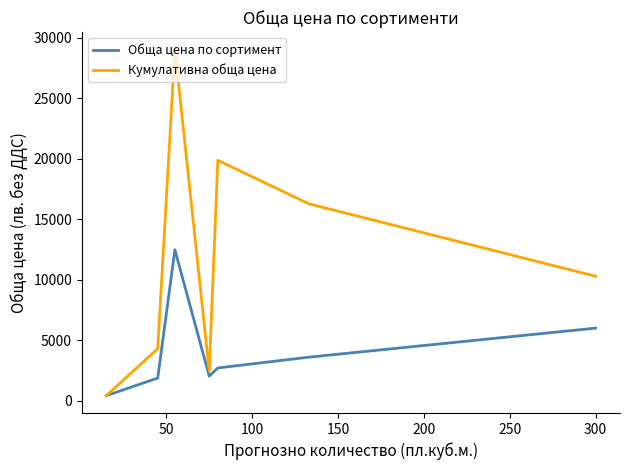

Which series has the largest total across all categories?

Кумулативна обща цена